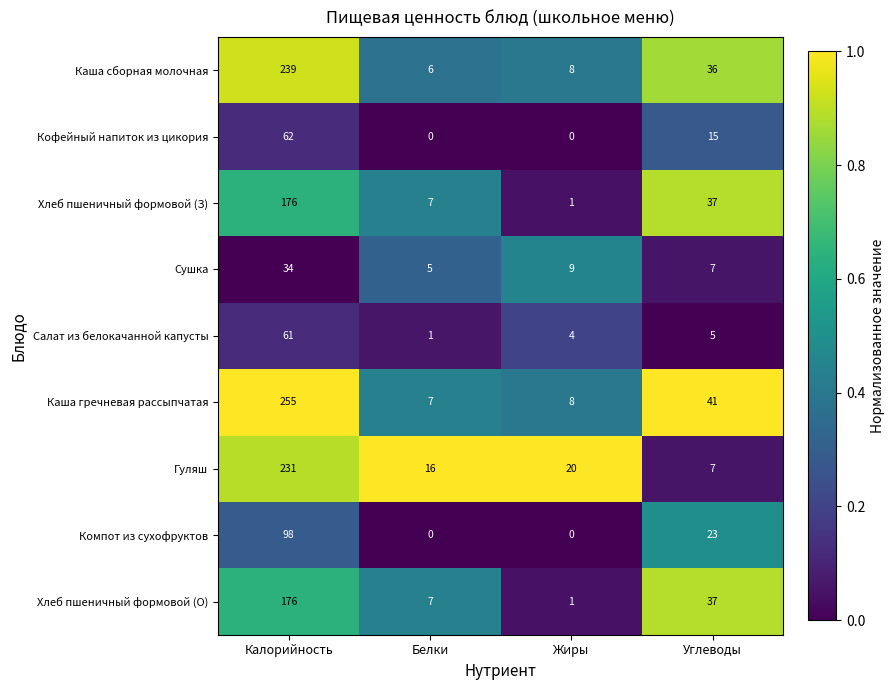

Which series has the largest total across all categories?

Каша гречневая рассыпчатая